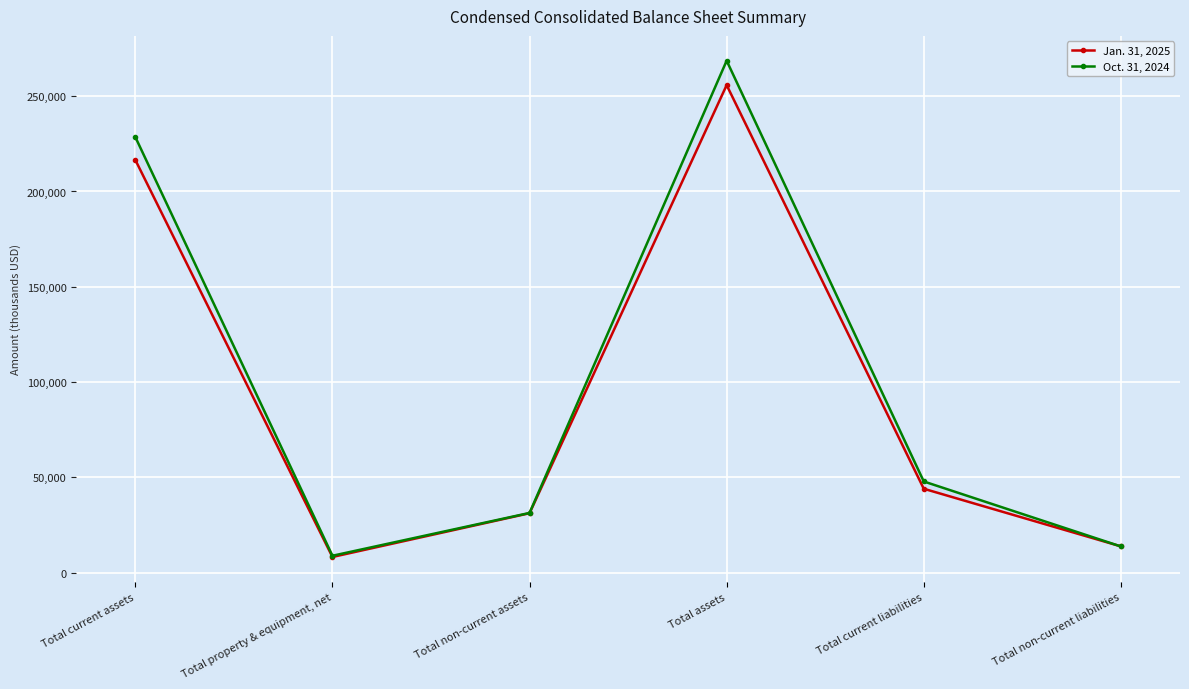

Reading right to left, extract all data points from this chart.

Jan. 31, 2025: 13724	43964	255831	31121	8155	216555
Oct. 31, 2024: 13682	47789	268643	31270	8796	228577